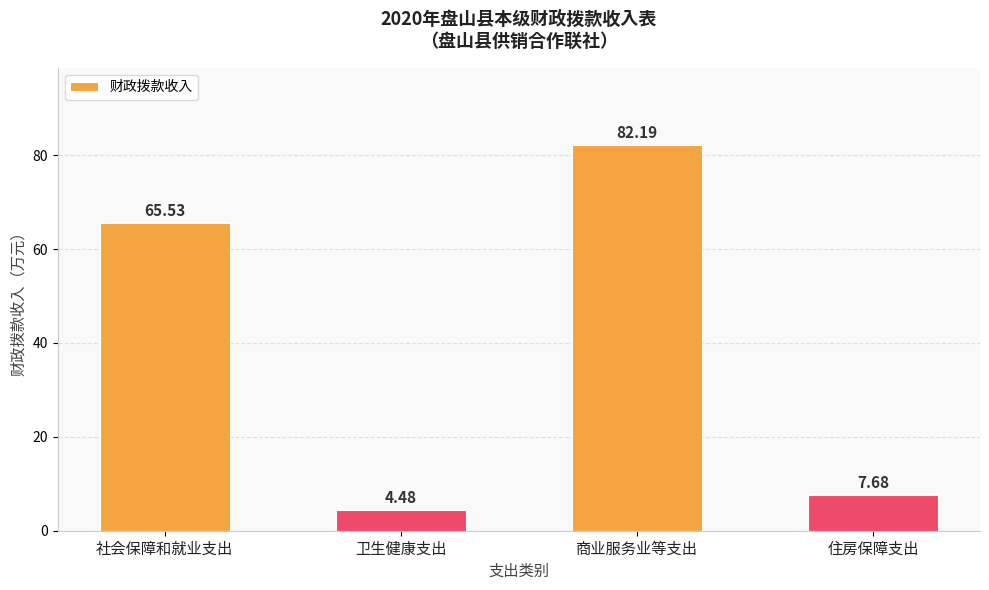

What is the change in value from 卫生健康支出 to 住房保障支出?

+3.2